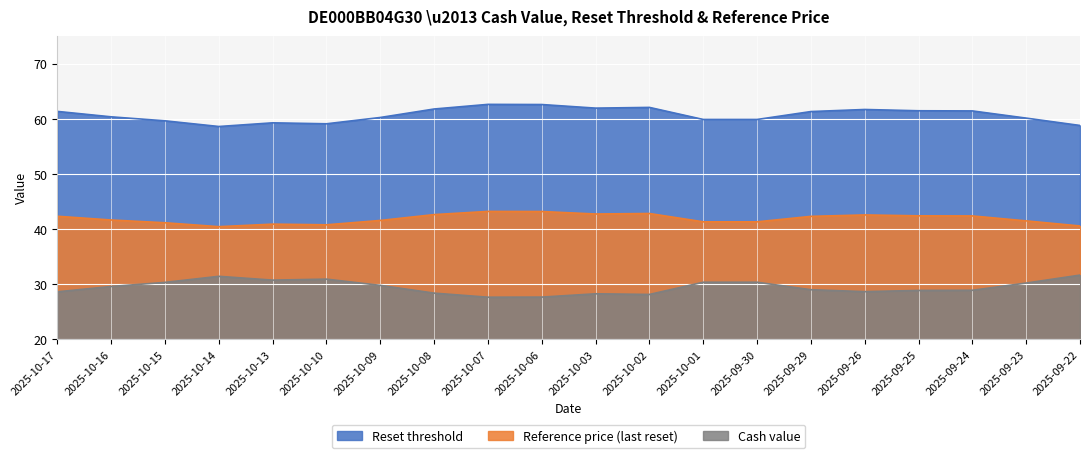

True or false: Reset threshold and Cash value intersect in this chart.

False